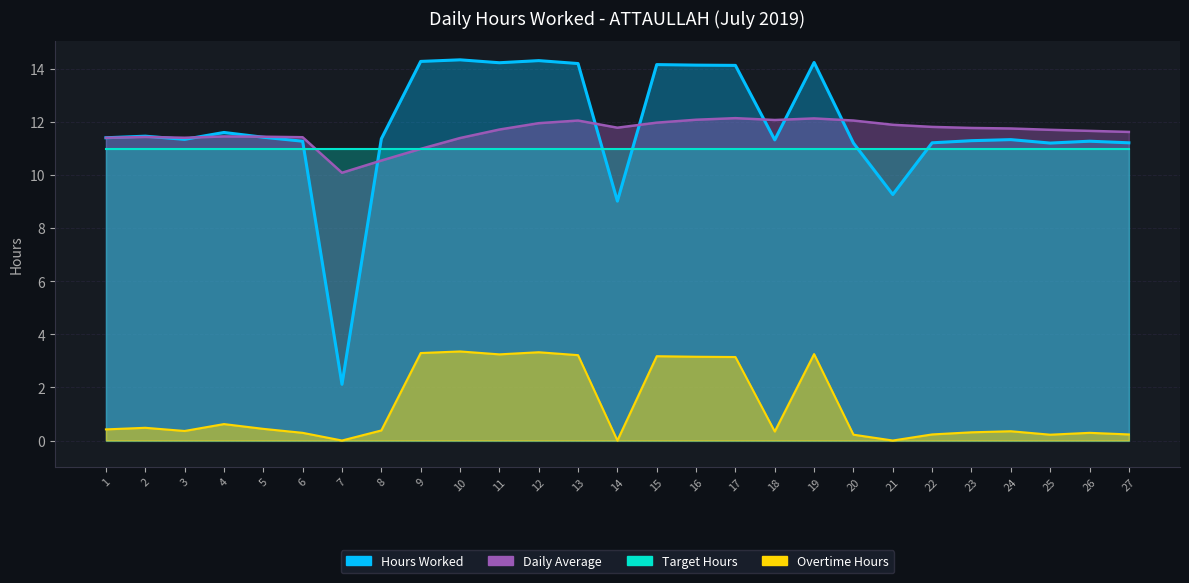

What is the sum of the Overtime Hours values at 14 and 1?

0.4